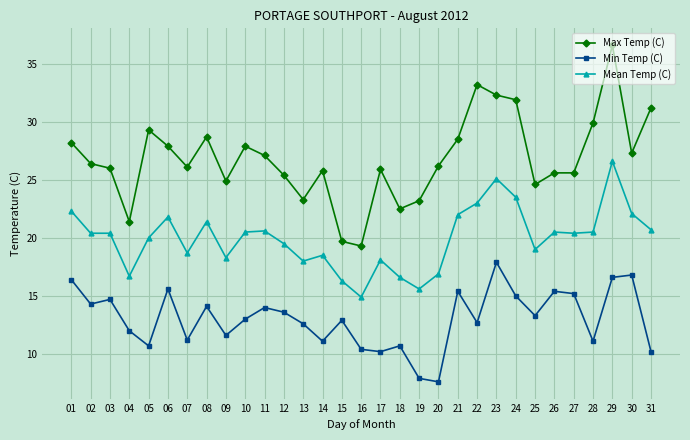

Is it true that Max Temp (C) equals 23.3 at 13?

True